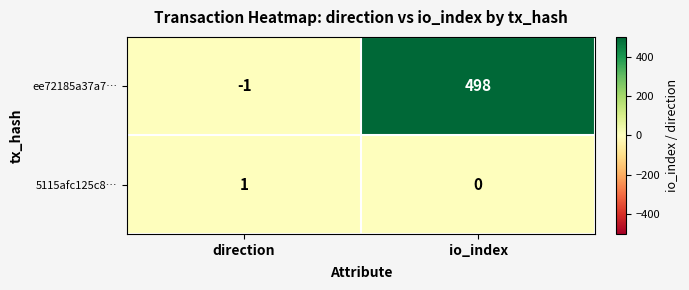

Rank the series at direction from lowest to highest value.

ee72185a37a7…, 5115afc125c8…